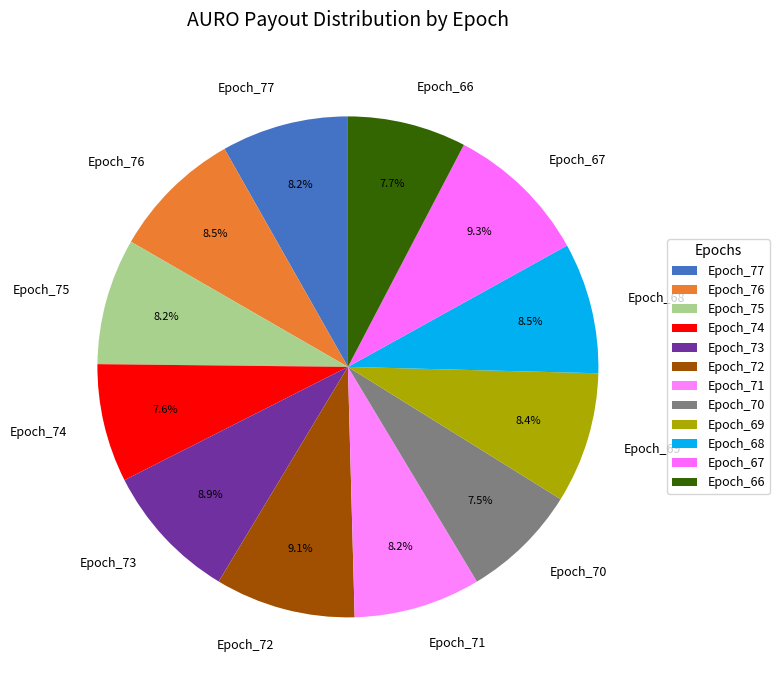

How many segments does this pie chart have?

12